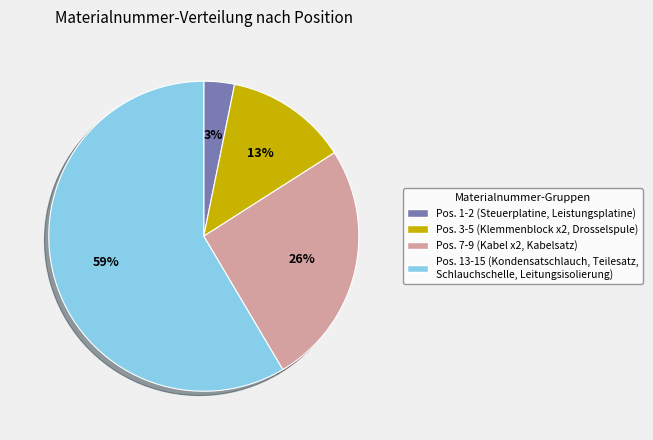

What percentage is the Pos. 1-2 (Steuerplatine, Leistungsplatine) slice, to the nearest percent?

3%